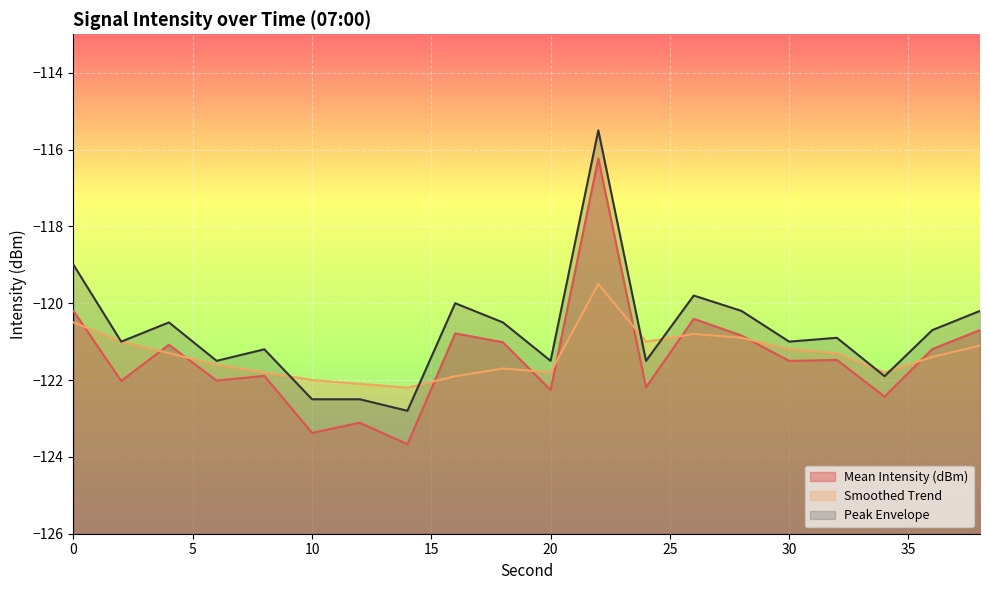

What is the difference between the maximum and second lowest values in the Mean Intensity (dBm) series?

7.1